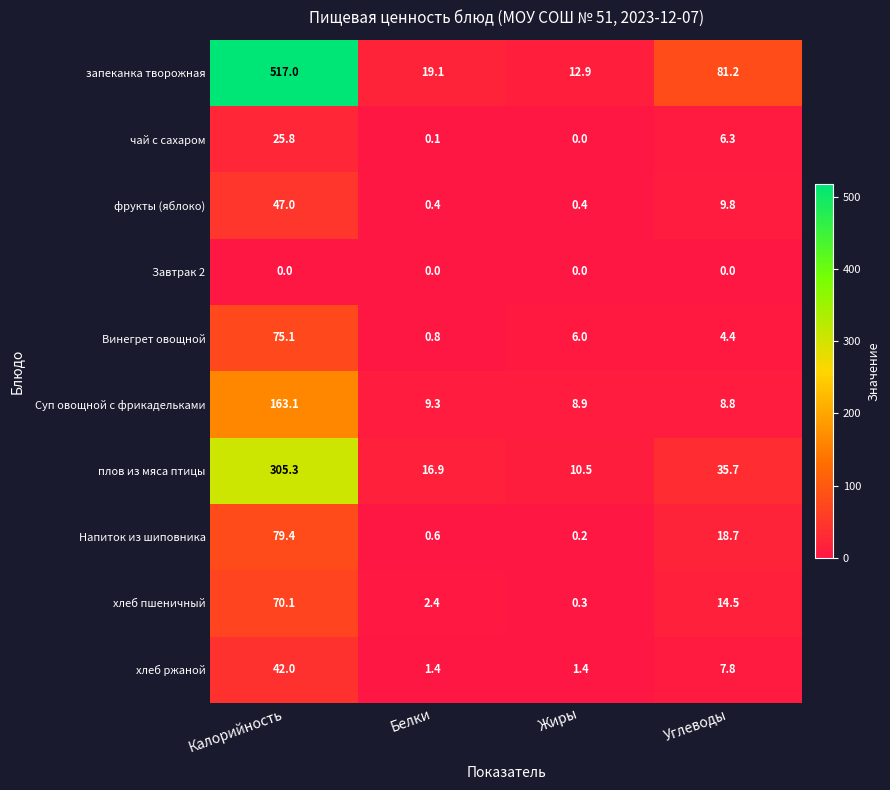

What is the difference between the maximum and second lowest values in the хлеб ржаной series?

40.6